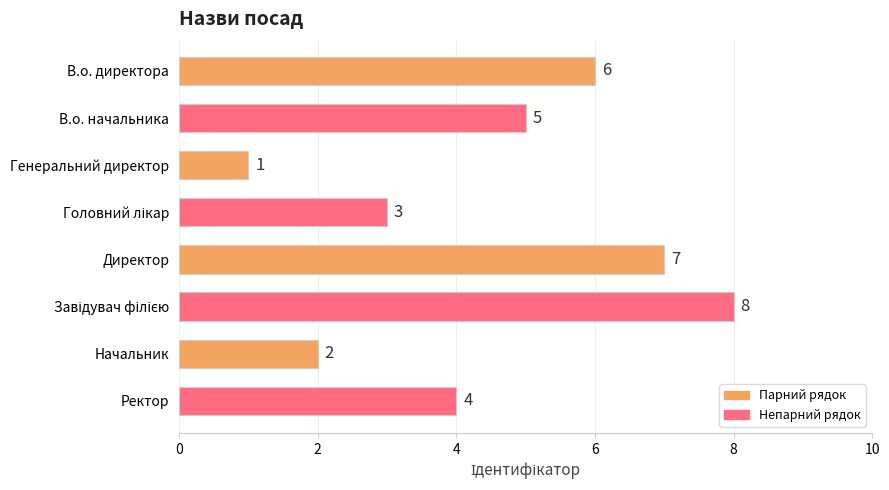

The value at Генеральний директор is 1. True or false?

True